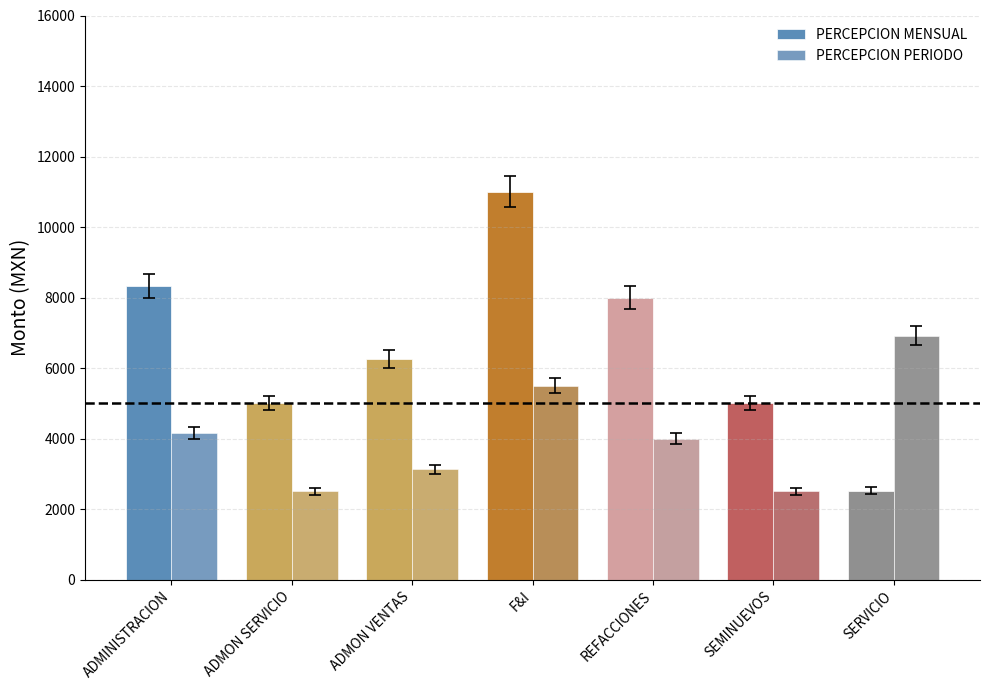

Rank the series by their maximum value, from highest to lowest.

PERCEPCION MENSUAL, PERCEPCION PERIODO